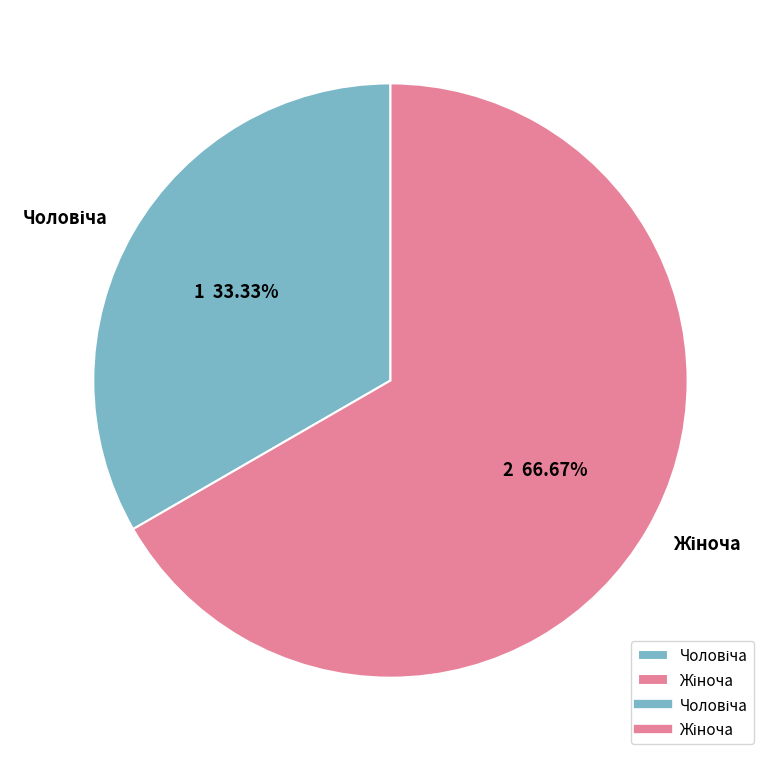

Is there any slice that represents more than half of the pie?

Yes